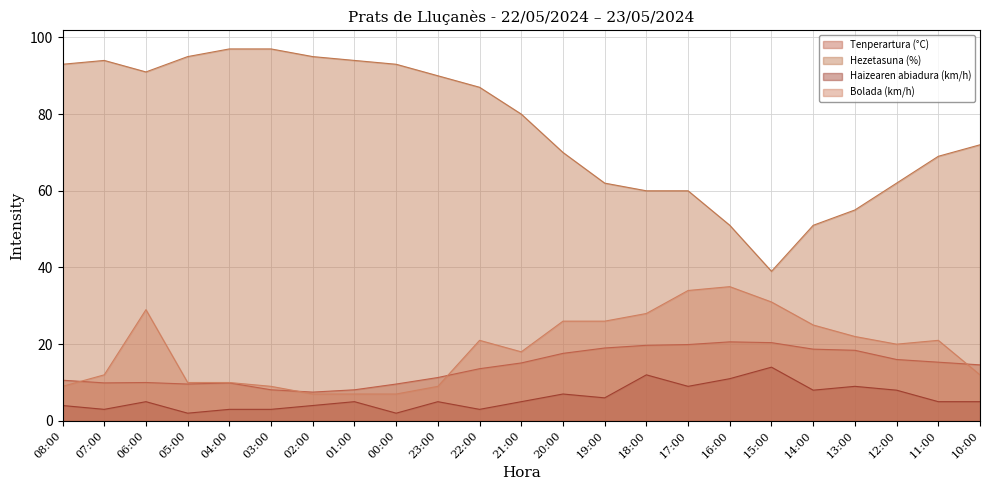

True or false: Haizearen abiadura (km/h) and Tenperartura (°C) cross at least once.

False